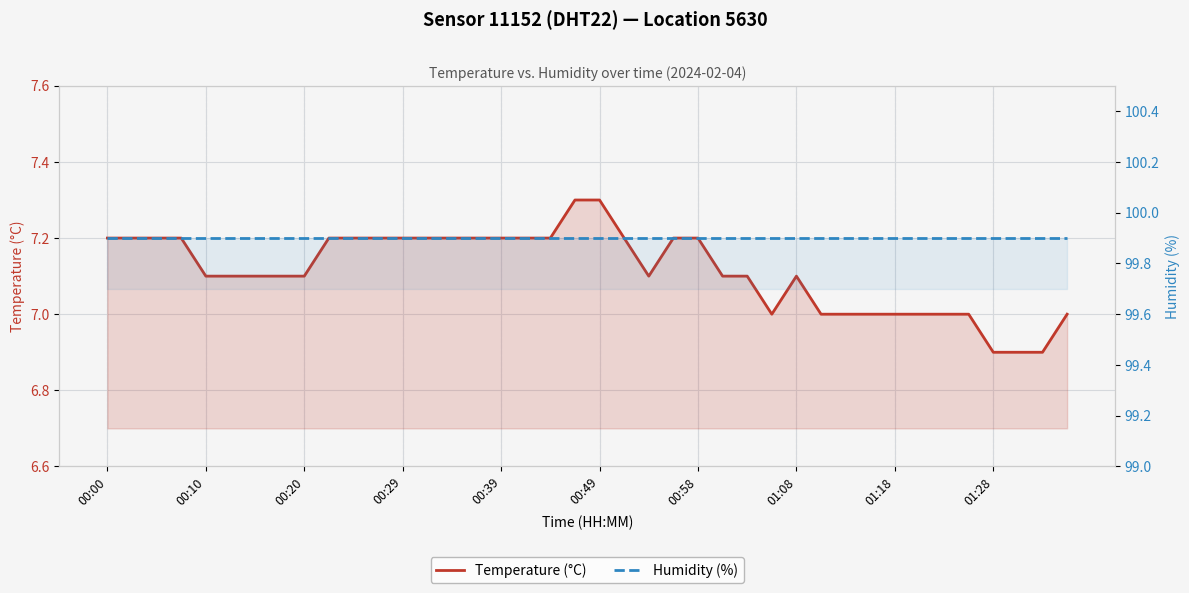

True or false: Temperature (°C) and Humidity (%) intersect in this chart.

False